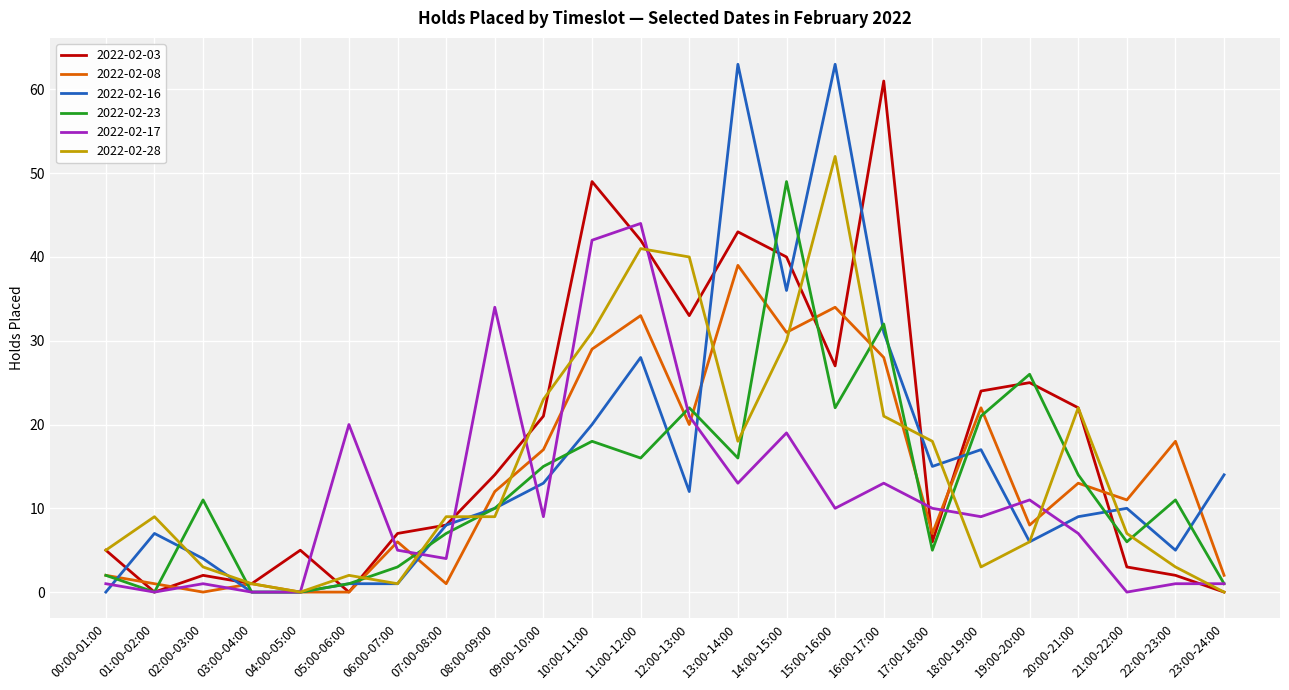

Rank the series at 17:00-18:00 from highest to lowest value.

2022-02-28, 2022-02-16, 2022-02-17, 2022-02-08, 2022-02-03, 2022-02-23